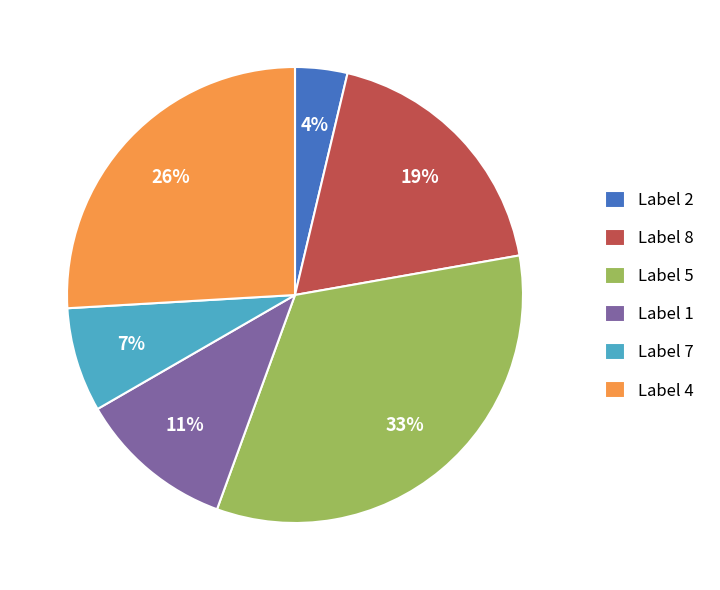

Count the number of slices in the pie.

6